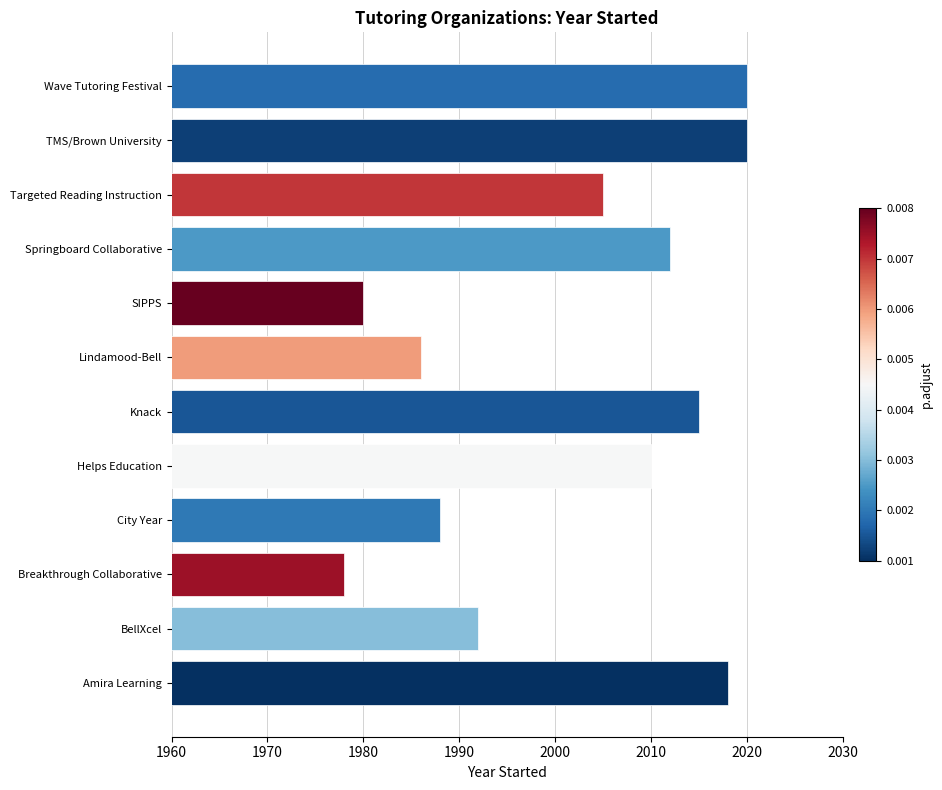

Reading top to bottom, what are all the values shown in this chart?

2020	2020	2005	2012	1980	1986	2015	2010	1988	1978	1992	2018